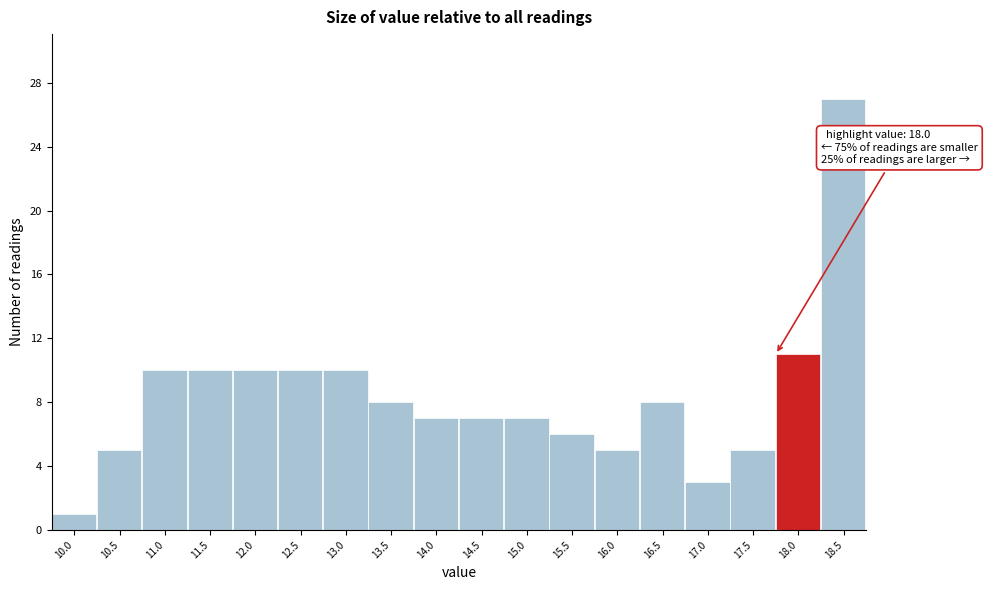

Reading left to right, list all the values displayed in this chart.

1	5	10	10	10	10	10	8	7	7	7	6	5	8	3	5	11	27